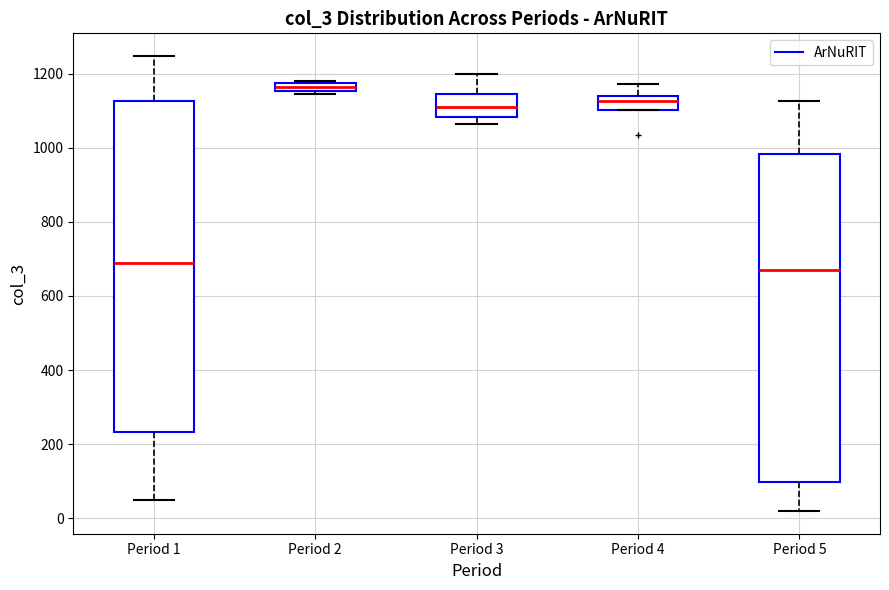

Which box has the highest median line?

Period 2